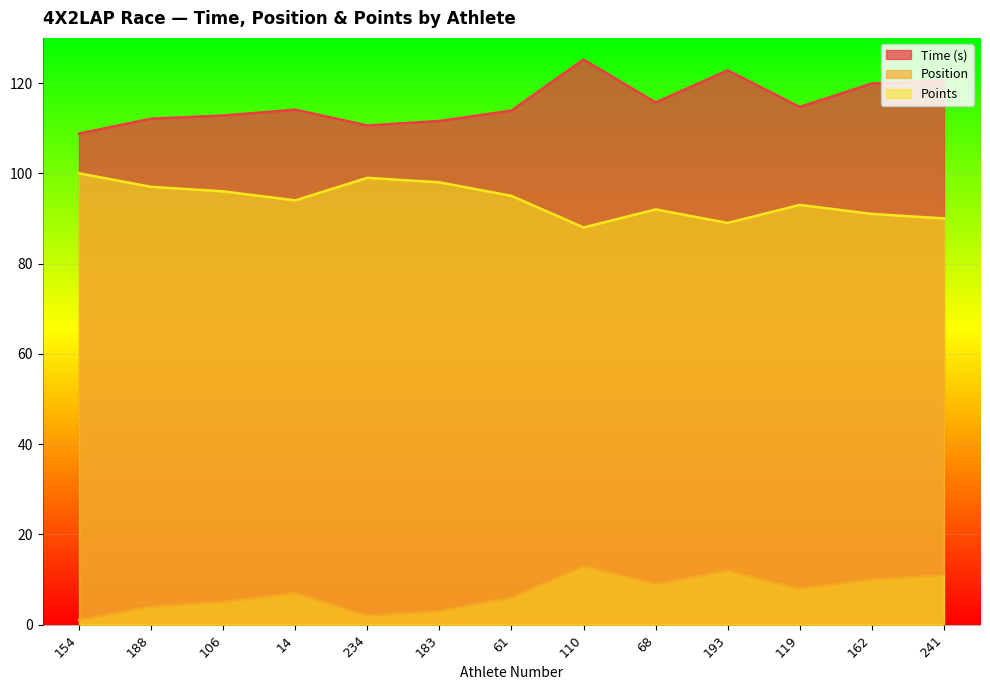

What is the minimum value for Time (s)?

108.8